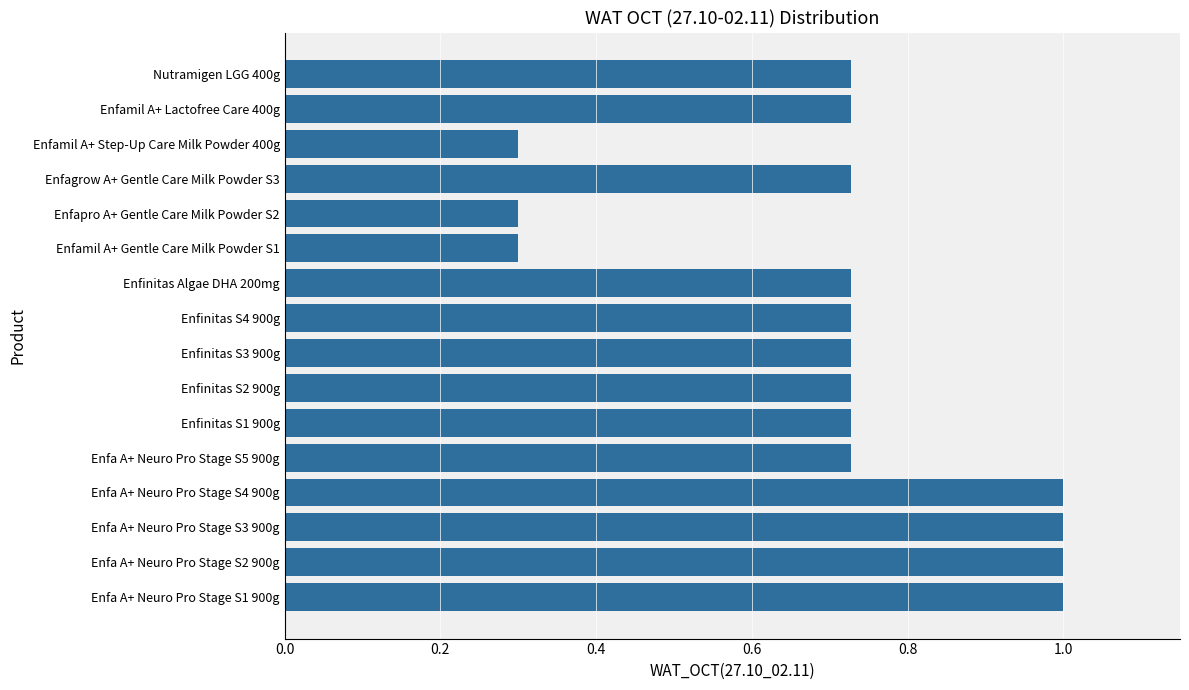

Is it true that the value at Enfamil A+ Gentle Care Milk Powder S1 is 0.1?

False